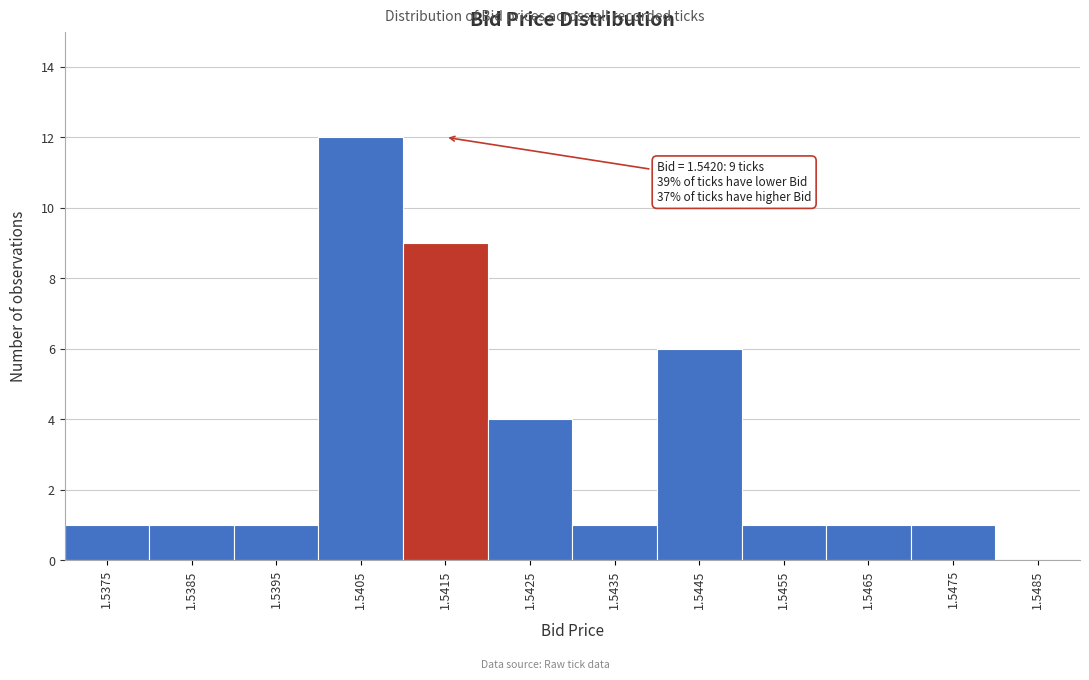

Reading left to right, list all the values displayed in this chart.

1.5375=1	1.5385=1	1.5395=1	1.5405=12	1.5415=9	1.5425=4	1.5435=1	1.5445=6	1.5455=1	1.5465=1	1.5475=1	1.5485=0